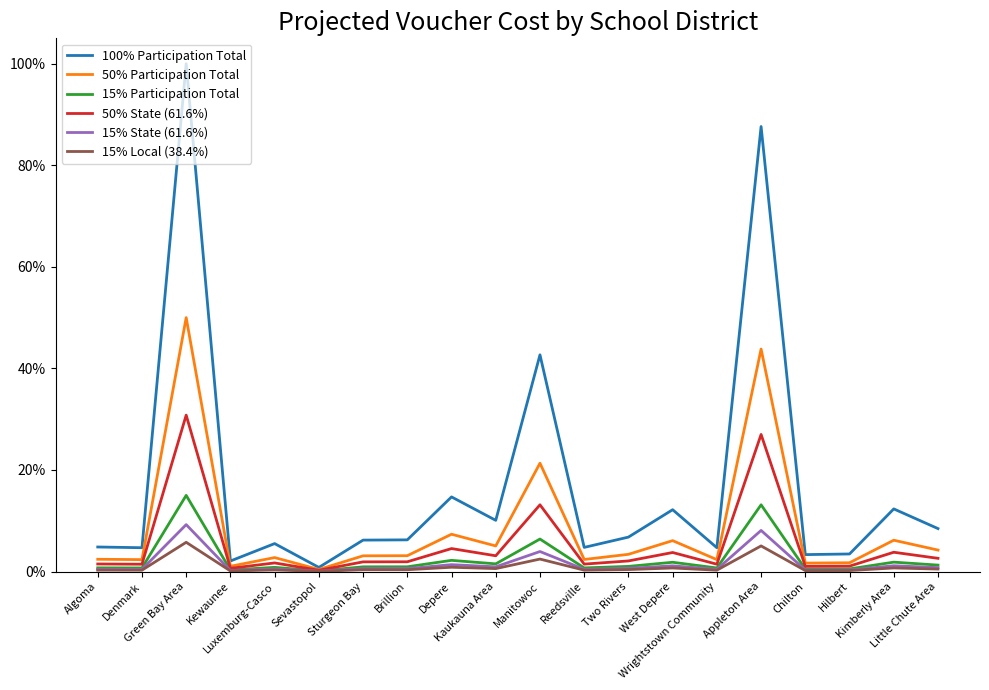

Between Denmark and Depere, which series saw the biggest shift?

100% Participation Total